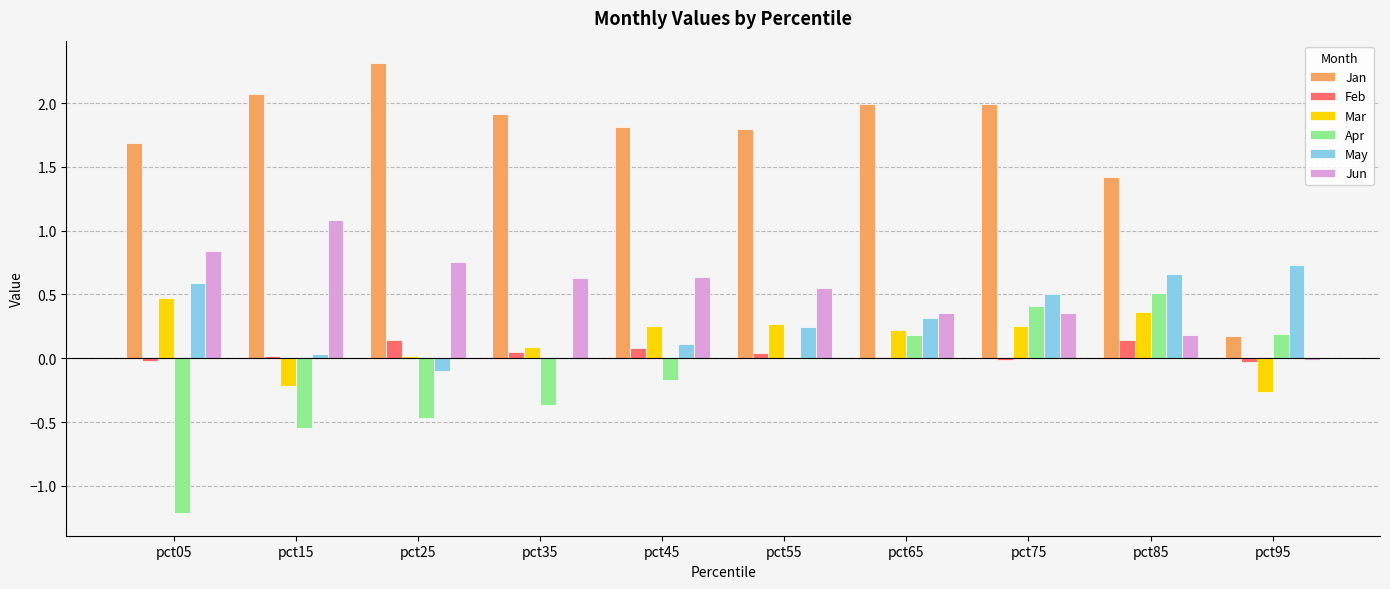

Where does the Jan series first go above 1?

pct05